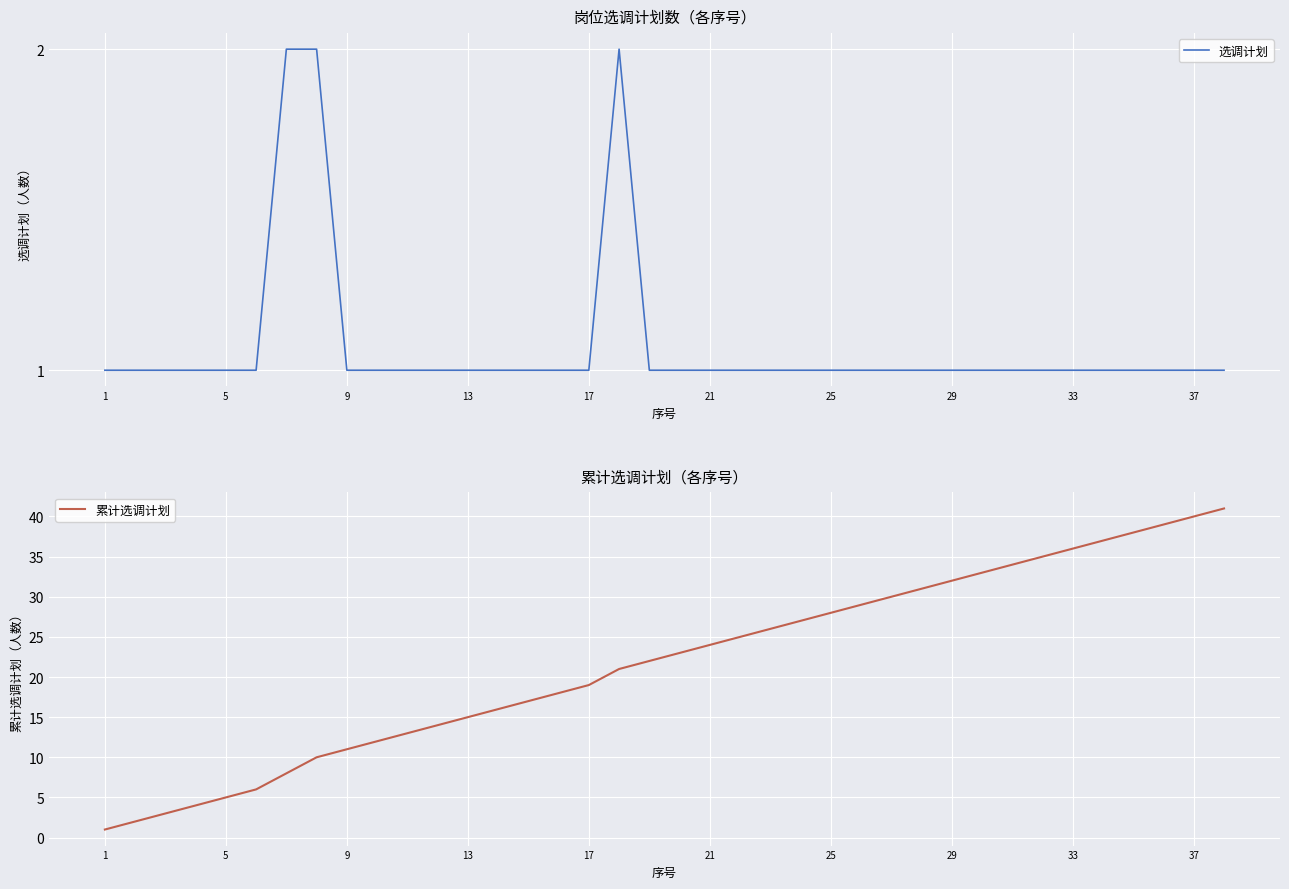

Rank the series by their average value, from lowest to highest.

选调计划, 累计选调计划